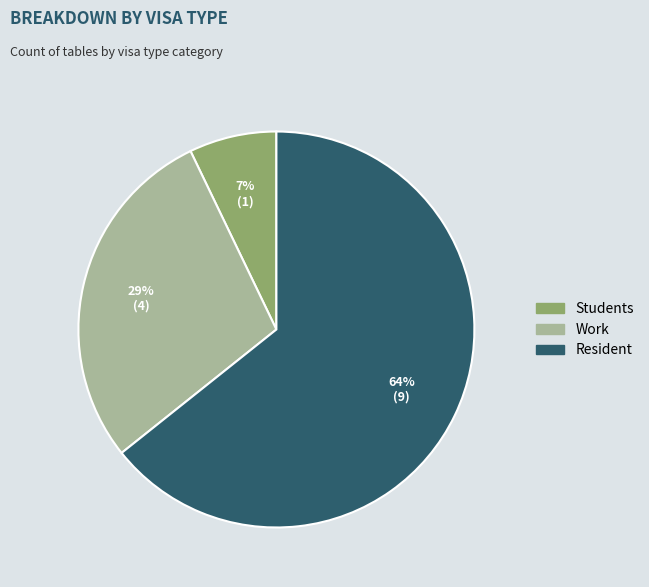

Which slice is the largest?

Resident